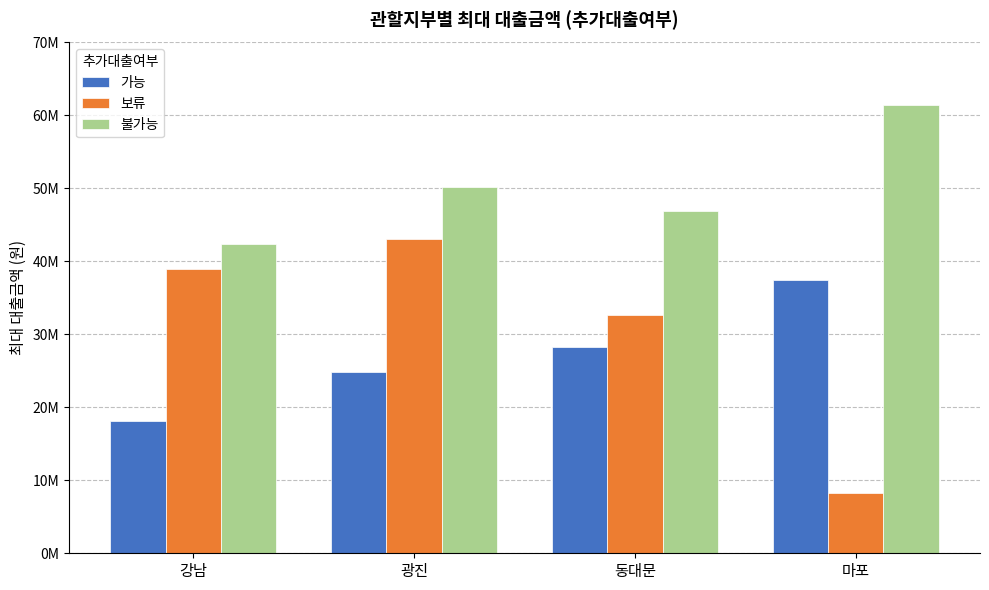

Reading left to right, what are all the values shown in this chart?

가능: 강남=18080000	광진=24804000	동대문=28204000	마포=37395000
보류: 강남=38913000	광진=43095000	동대문=32595000	마포=8262000
불가능: 강남=42420000	광진=50150000	동대문=46931000	마포=61440000